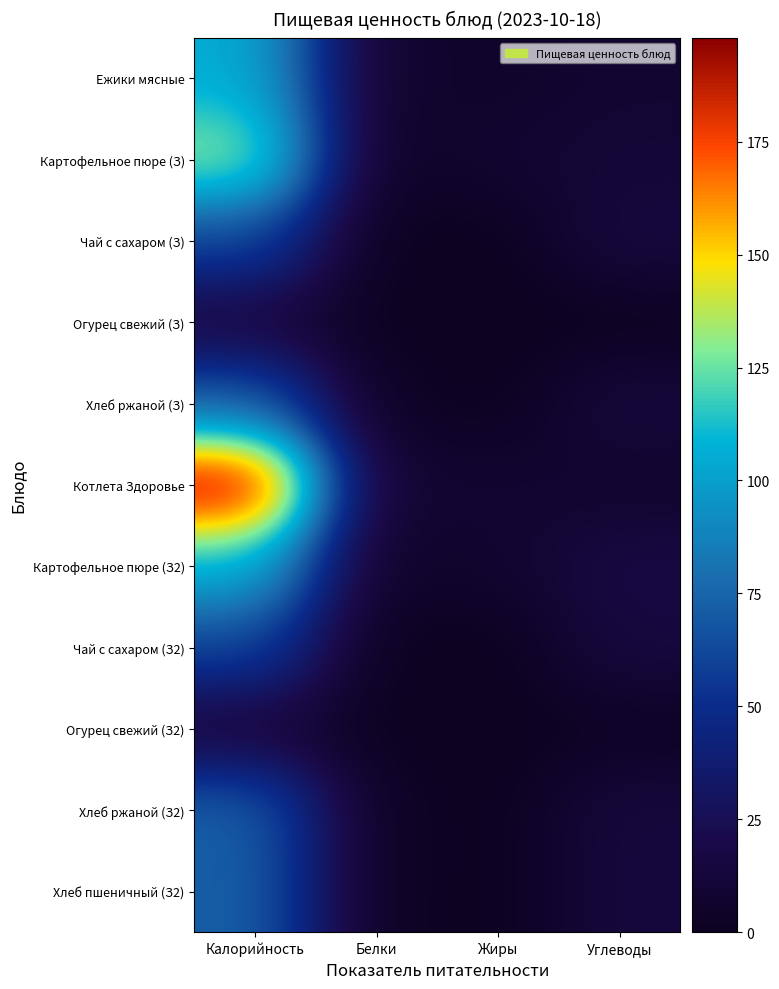

What is the difference between the highest and lowest values at Белки?

8.0